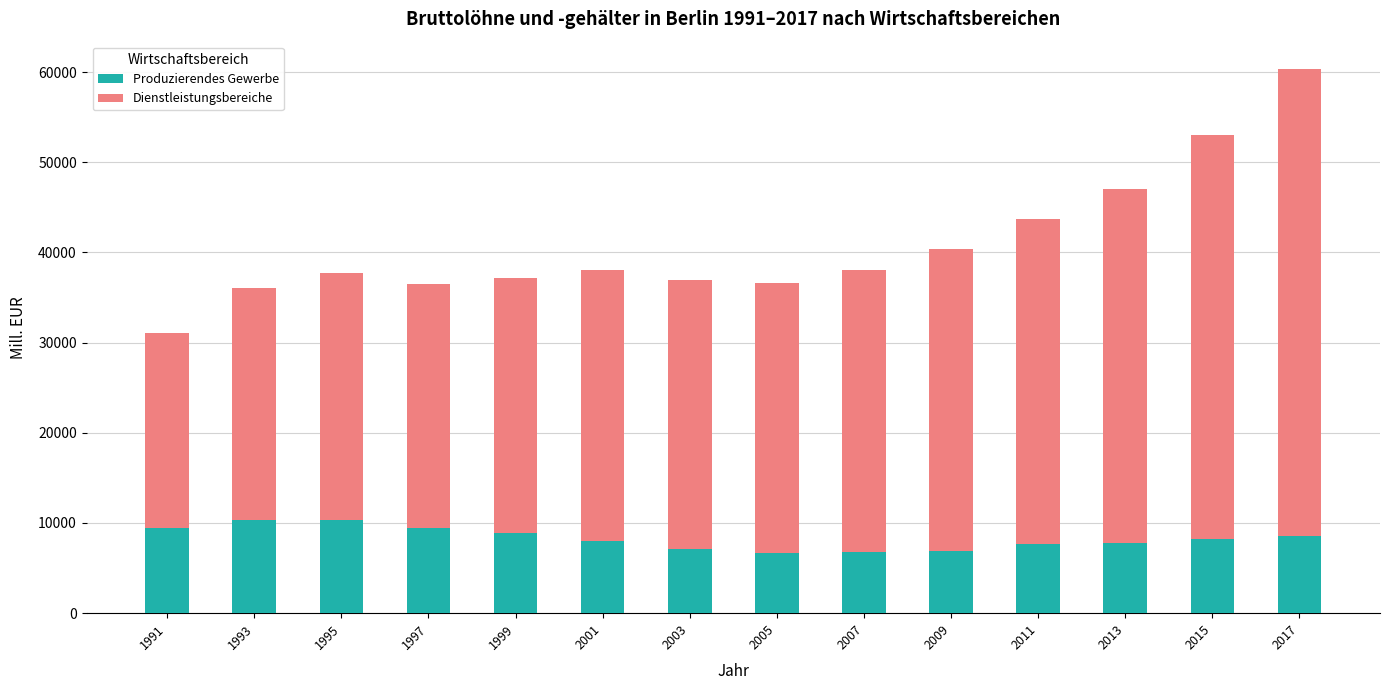

What value does the Produzierendes Gewerbe series have at 2017?

8567.1